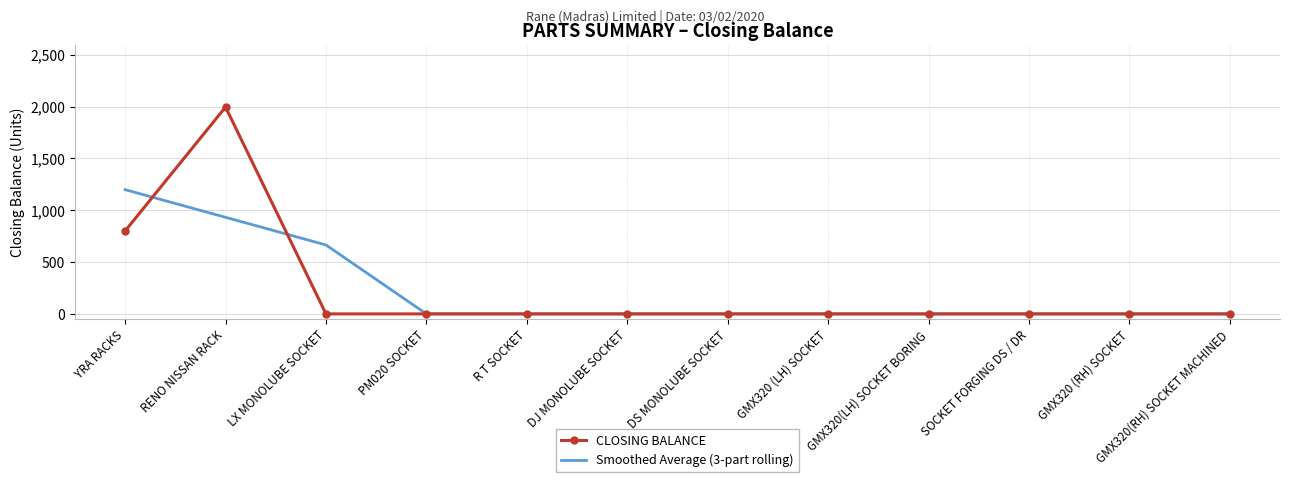

What is the maximum value for Smoothed Average (3-part rolling)?

1198.3